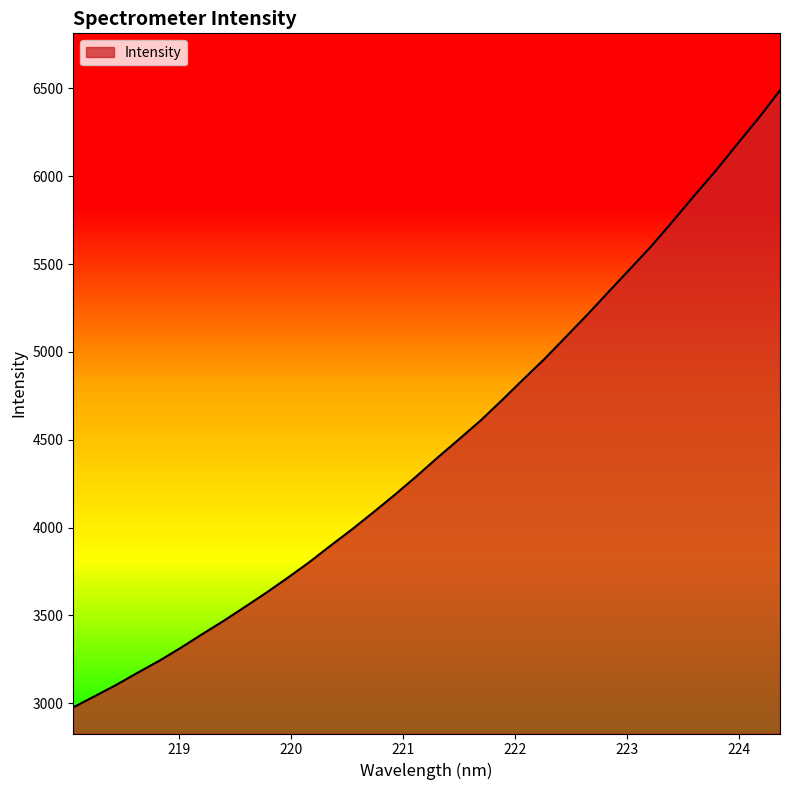

True or false: the data has more than 1 interior local peaks.

False